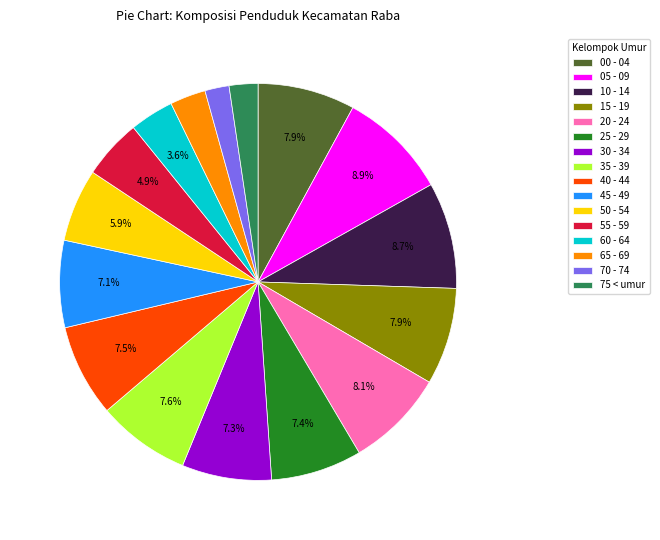

The 10 - 14 slice represents 9% of the pie. True or false?

True